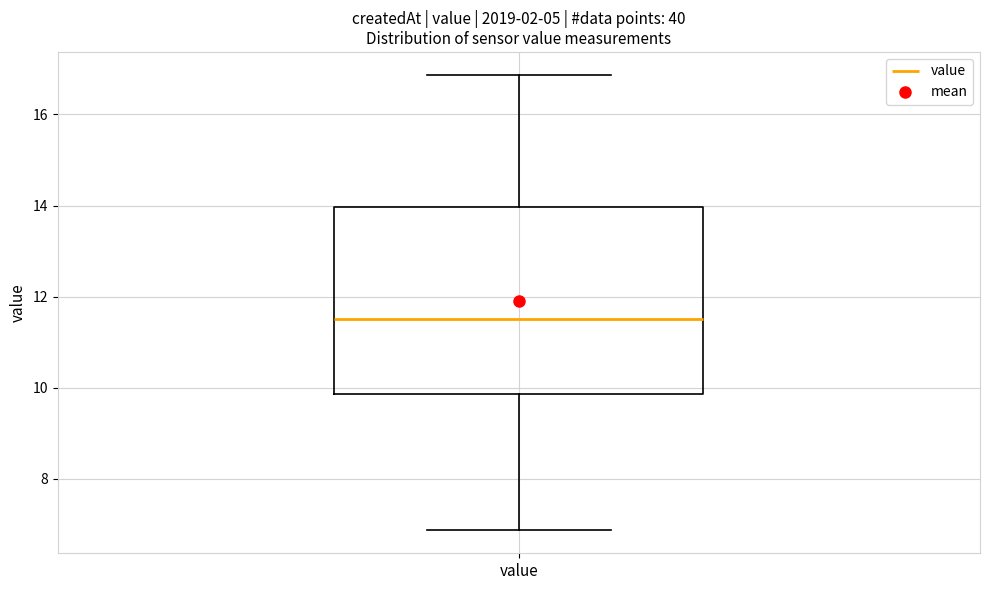

Where does the upper whisker of the box for value end on the y-axis? The values are not printed on the chart, so give them approximately, as read against the axis.

16.8